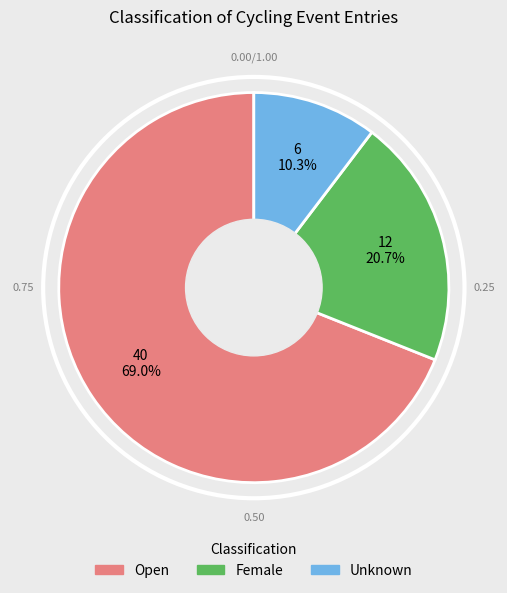

Rank the categories by value from highest to lowest.

Open, Female, Unknown